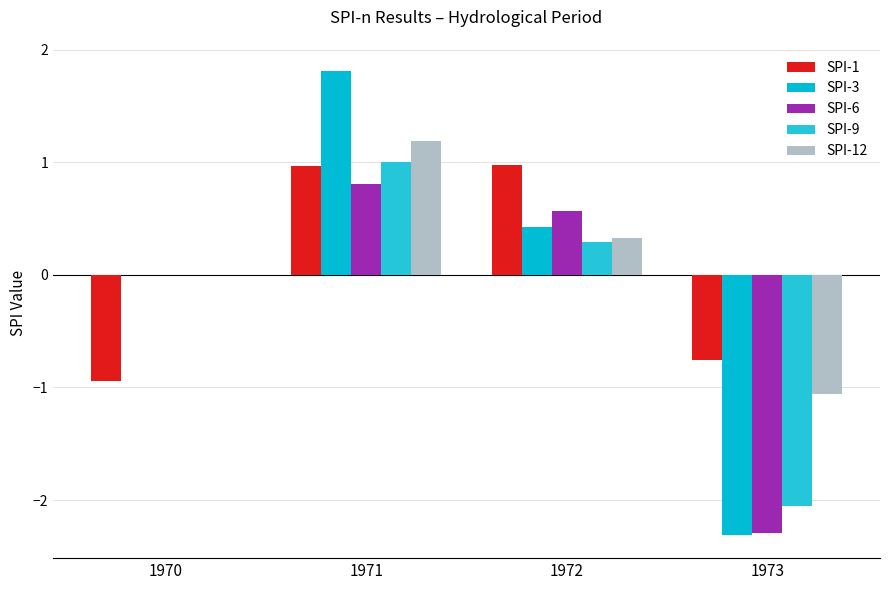

How many values in SPI-1 are above zero?

2